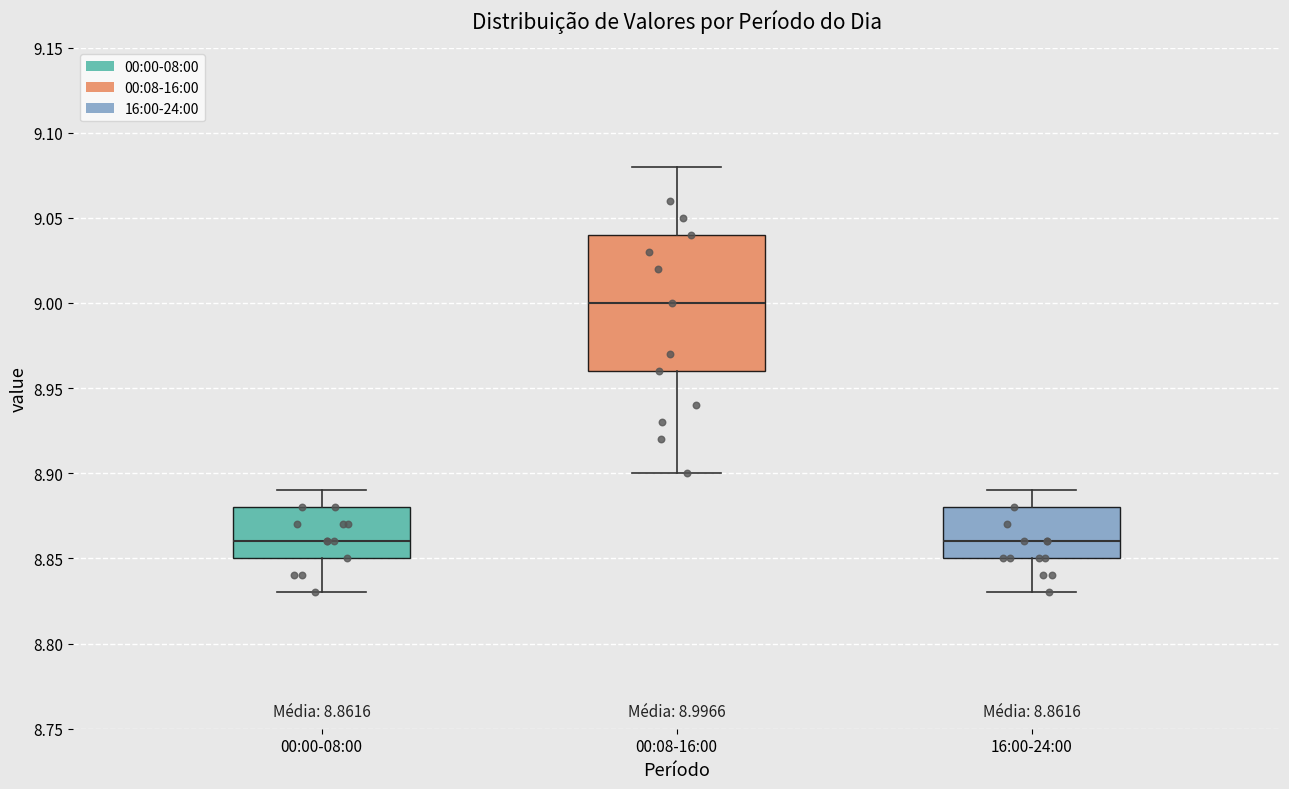

Which box has the highest median line?

00:08-16:00